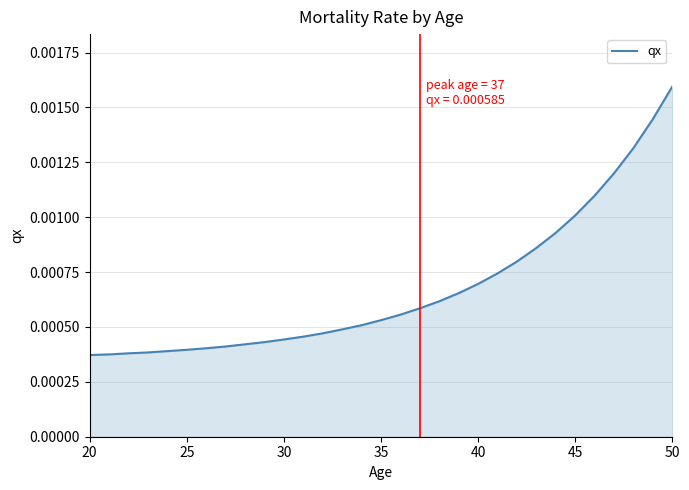

At which category does the chart reach its peak across all series?

50